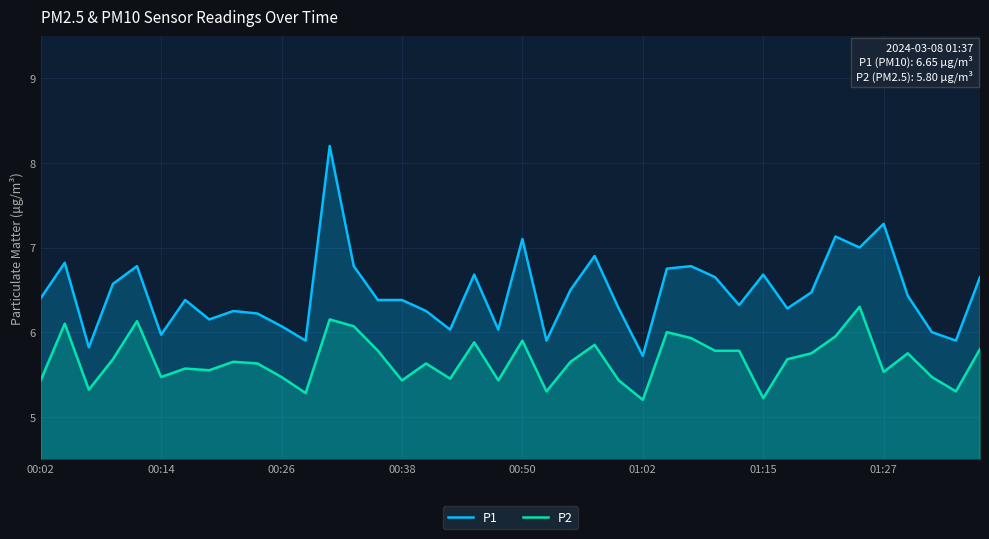

What value does the P1 series have at 00:38?

6.4